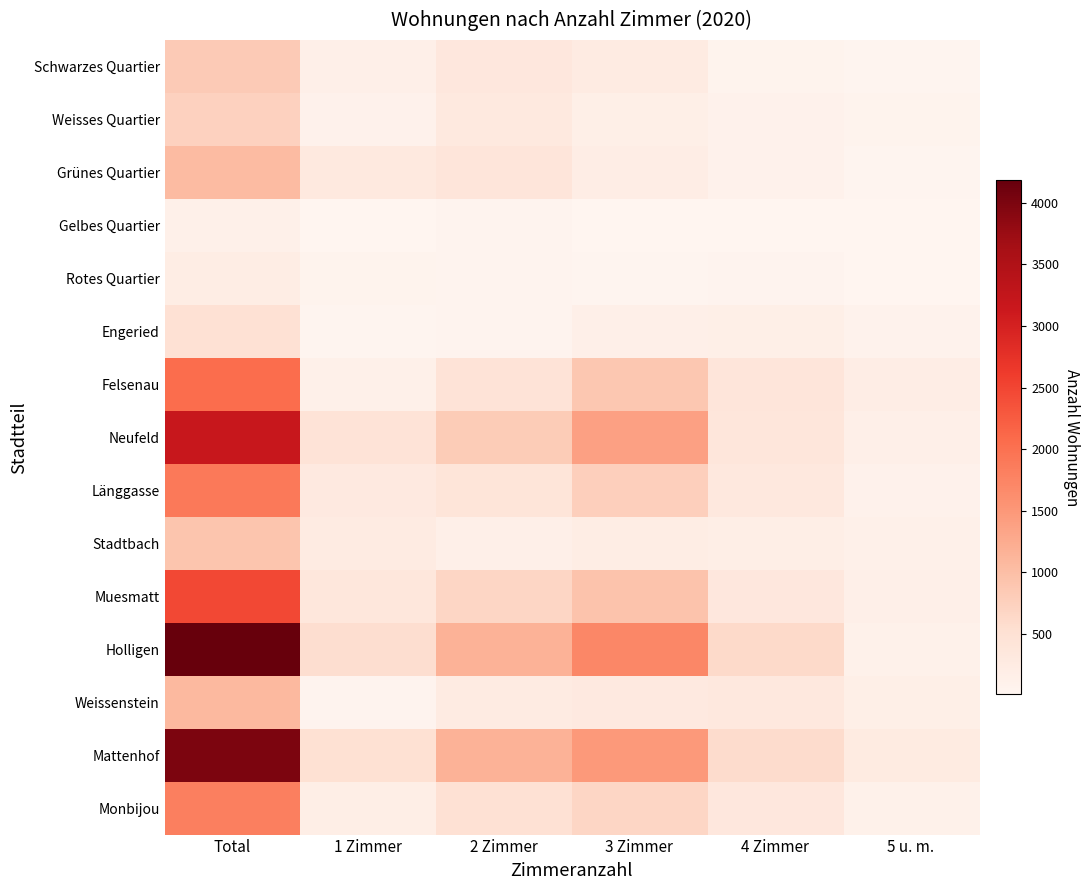

Which series has the widest spread of values?

Holligen